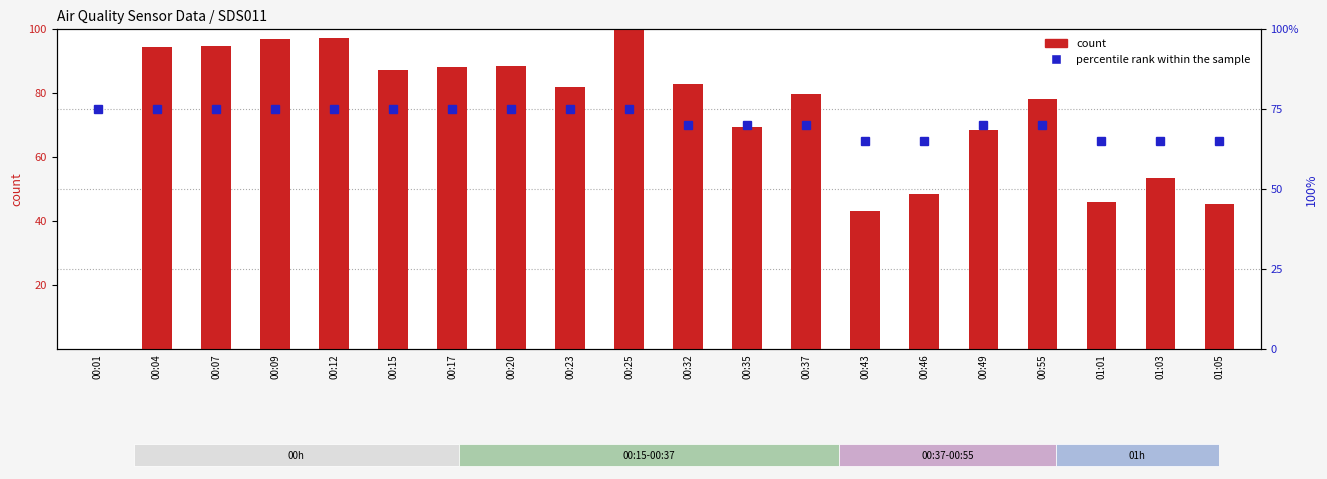

What position from the right is 00:12?

16